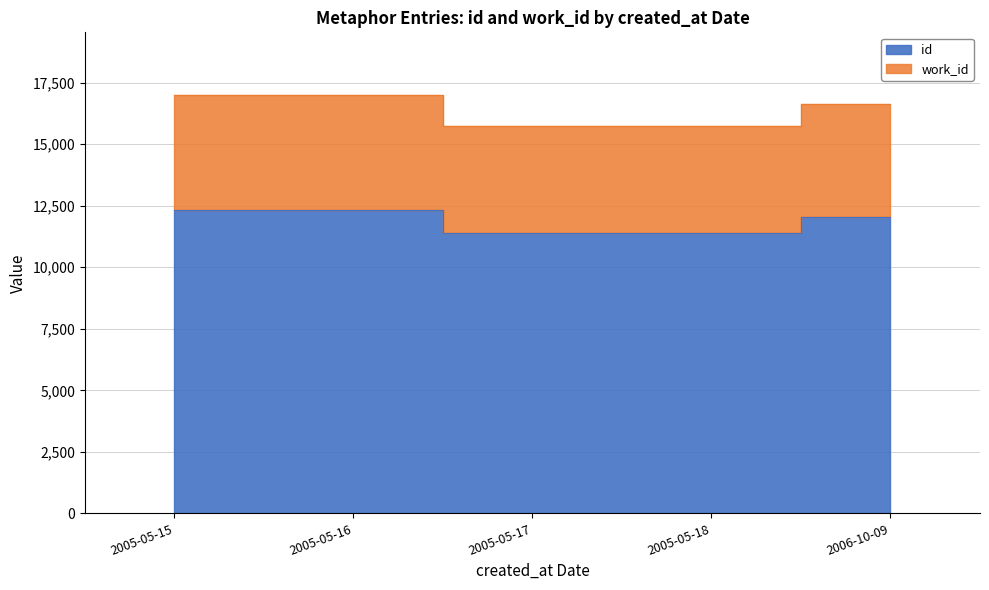

Which series has the largest range (max minus min)?

work_id